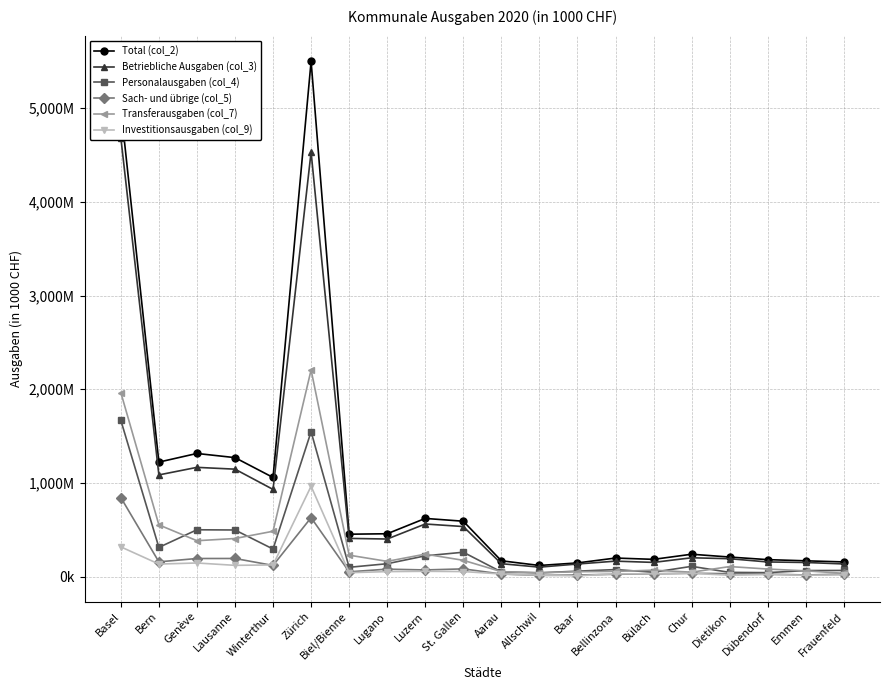

Reading left to right, list all the values displayed in this chart.

Total (col_2): 5003743	1223677	1315830	1271474	1059971	5496335	455004	459791	623302	593364	171615	121683	148802	200844	186856	241521	211414	183805	171276	159389
Betriebliche Ausgaben (col_3): 4683776	1087065	1167715	1148474	932448	4529946	410313	403582	563792	536662	140540	103784	137243	167778	154330	203754	193576	159000	153520	137900
Personalausgaben (col_4): 1669436	314374	502201	499984	296858	1547507	102199	140240	224416	262852	52748	42967	61125	77713	49621	112389	47982	45232	67254	68586
Sach- und übrige (col_5): 845817	160338	195951	196126	121943	631213	53915	82476	73962	85346	30670	16012	20225	27852	32037	38727	34066	29451	20241	30192
Transferausgaben (col_7): 1965744	554609	385550	409152	486440	2206387	231503	165399	242498	176688	55519	43634	55152	58229	71591	50155	110031	83438	64125	38066
Investitionsausgaben (col_9): 319967	136611	148115	123000	127523	966390	44690	56209	59510	56702	31075	17899	11560	33067	32527	37766	17837	24806	17756	21489